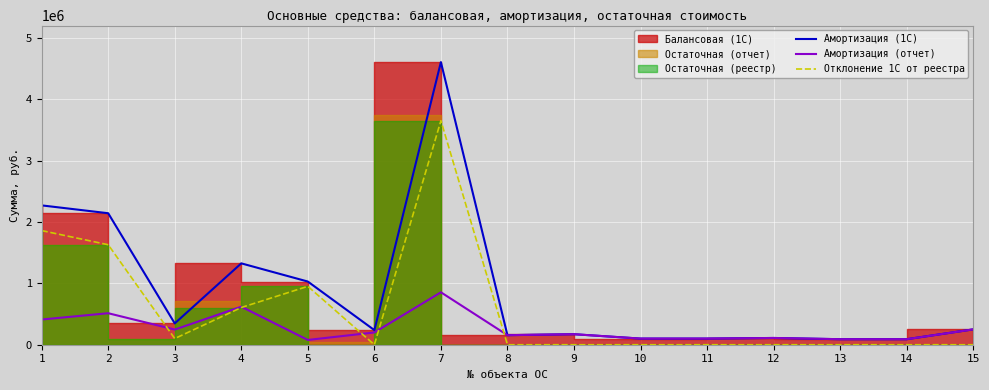

Reading left to right, what are all the values shown in this chart?

Амортизация (1С): 2270122.3	2142267.3	347349.6	1325559.3	1029275.3	238000.0	4604229.1	155481.0	171235.0	100000.0	100000.0	110000.0	90000.0	90000.0	250000.0
Амортизация (отчет): 410587.3	513253.2	246881.7	619618.0	77854.2	199845.9	854317.1	155481.0	171235.0	100000.0	100000.0	110000.0	90000.0	90000.0	250000.0
Отклонение 1С от реестра: 1859535.0	1629014.1	100468.0	605941.3	951421.1	0.0	3649912.0	0.0	0.0	0.0	0.0	0.0	0.0	0.0	0.0